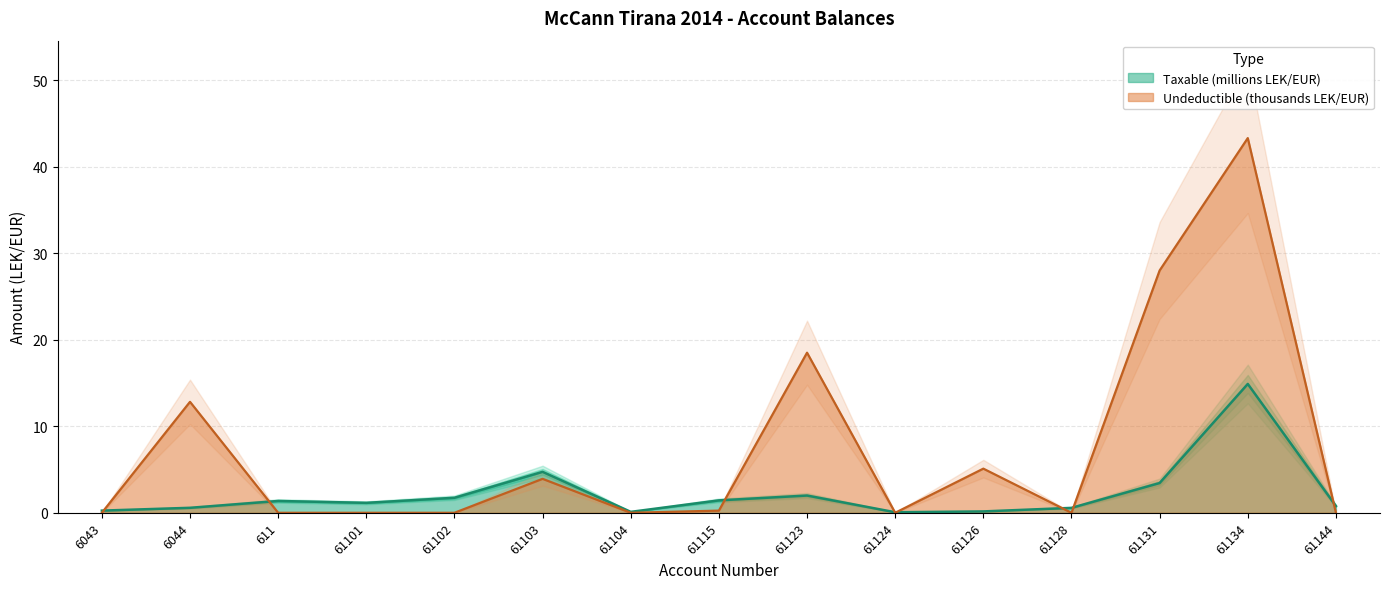

How many intersections are there between Taxable and Undeductible?

8